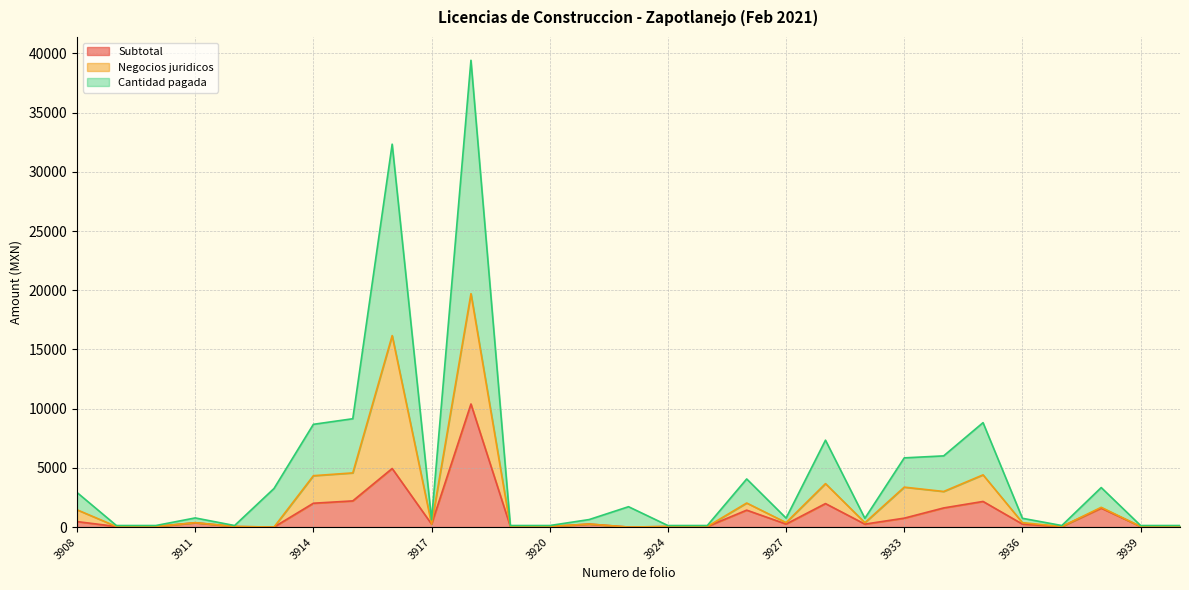

Which series changed the most between 3908 and 3930?

Cantidad pagada